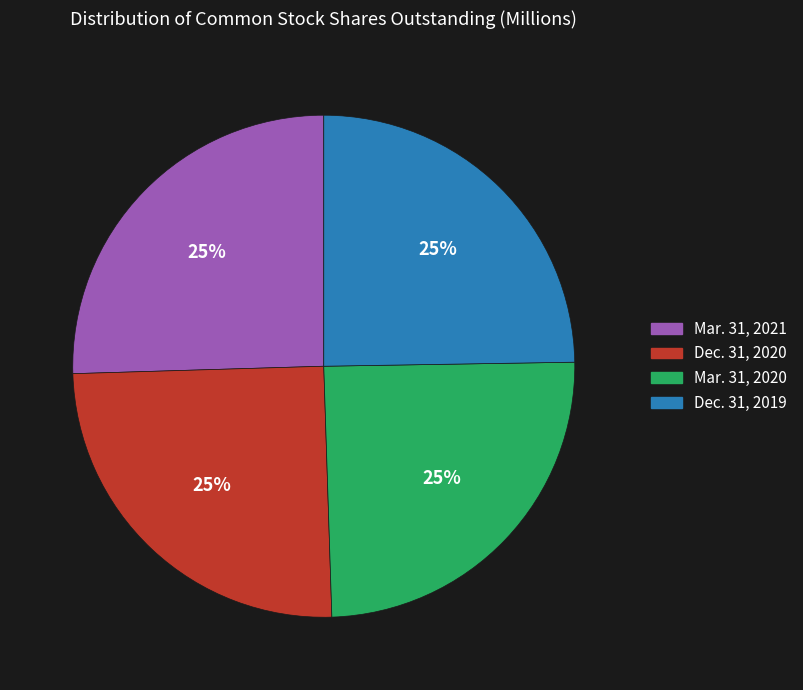

Approximately how many times larger is the value at Dec. 31, 2020 compared to Dec. 31, 2019?

1.0